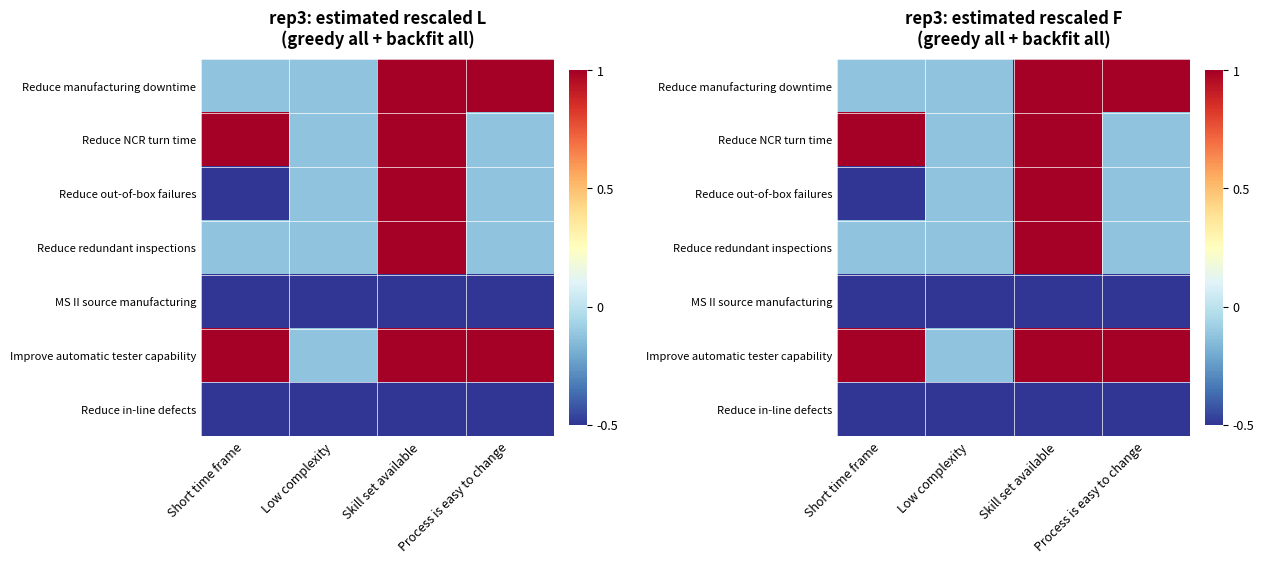

How many data points does each series have?

4